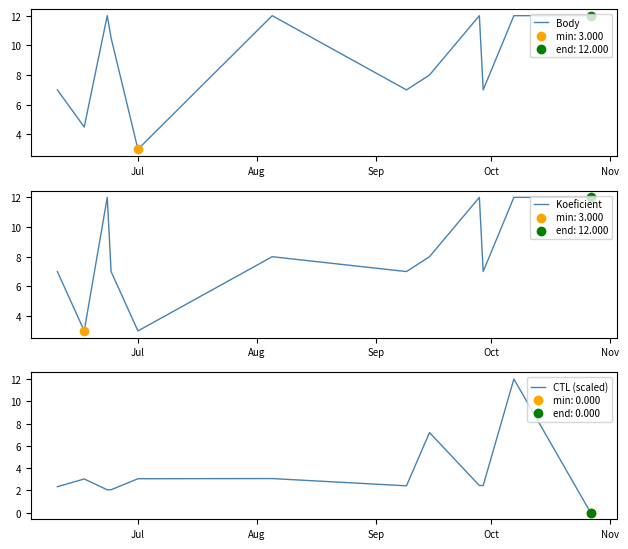

At how many categories does at least one series exceed 4?

11